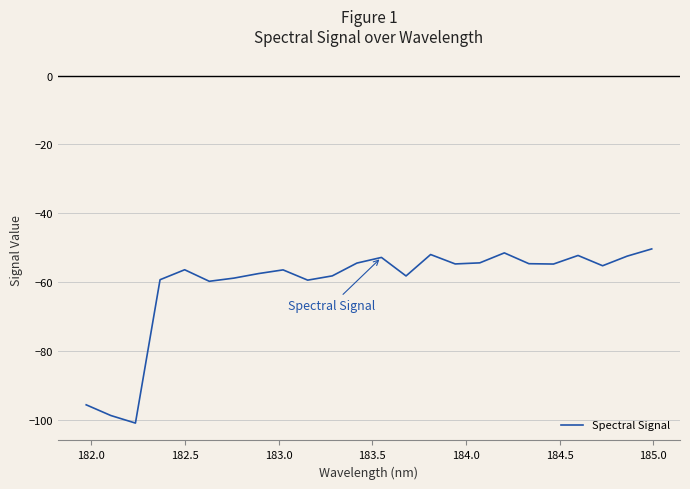

What is the minimum value shown in the chart?

-100.9